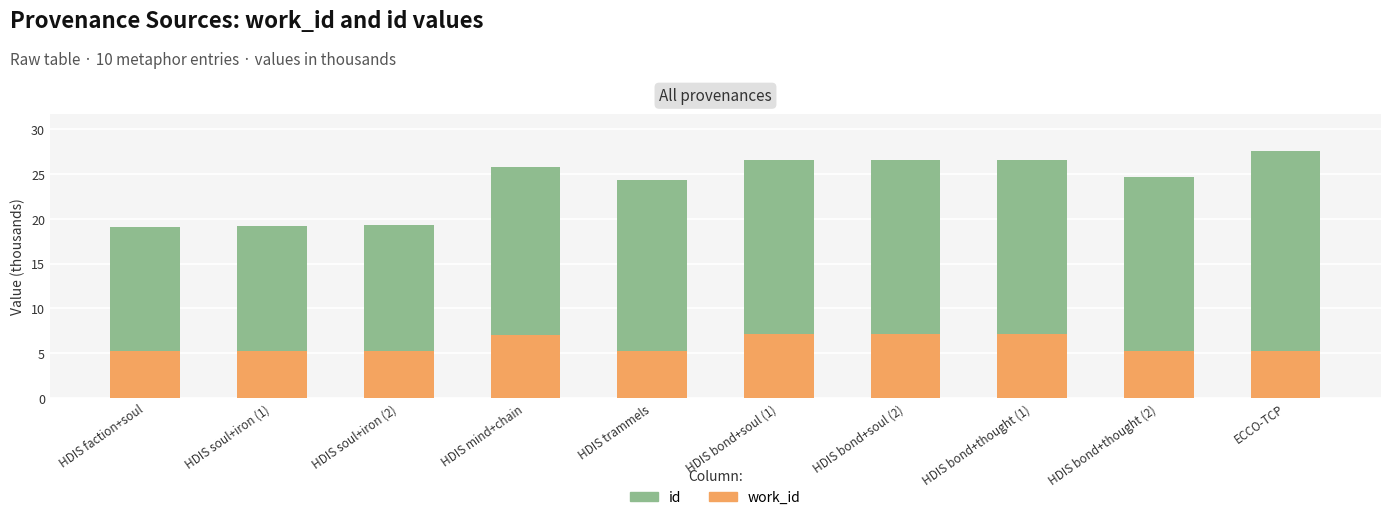

What is the total value across all series at HDIS mind+chain?

25.8